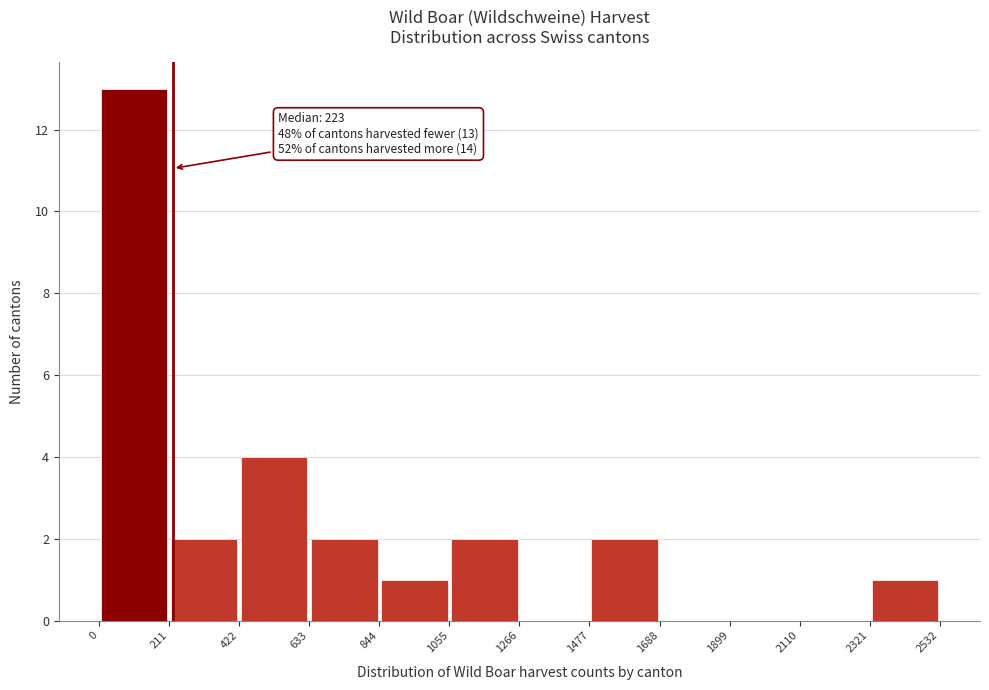

Which range on the x-axis has the tallest bar?

0 to 211